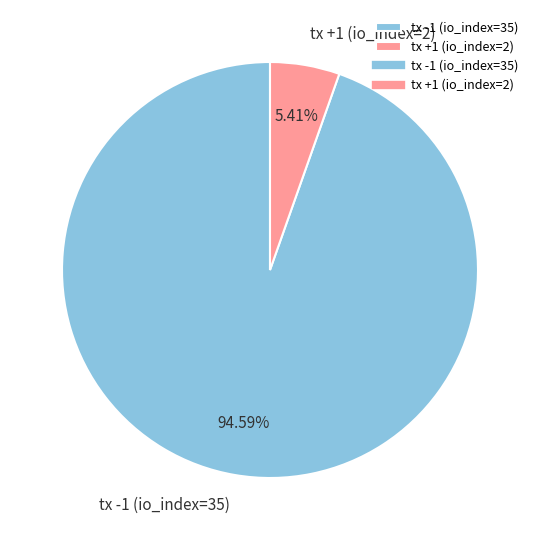

Which slice represents more than half of the pie?

tx -1 (io_index=35)